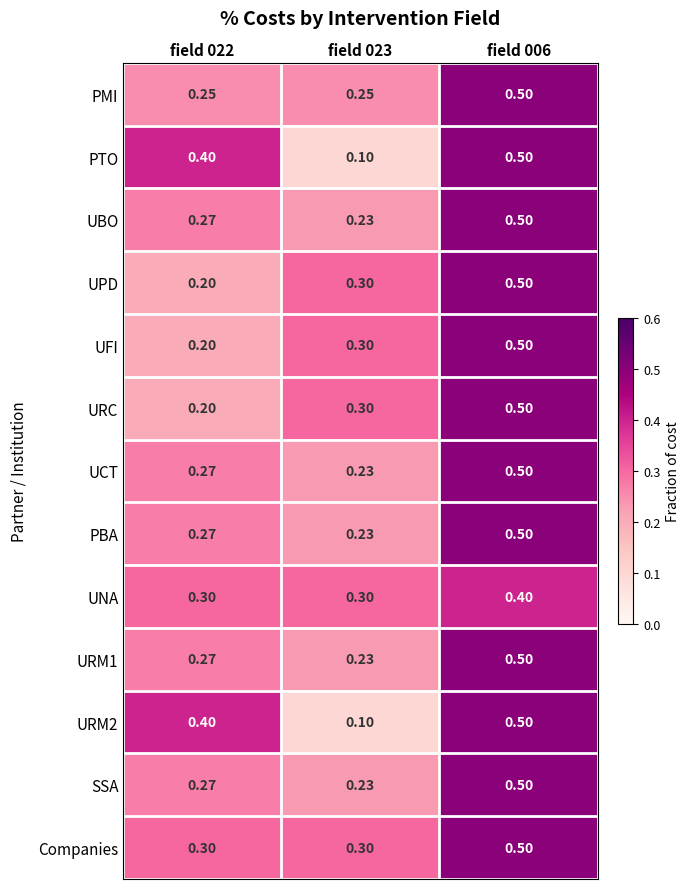

What is the maximum value shown in the chart?

0.5